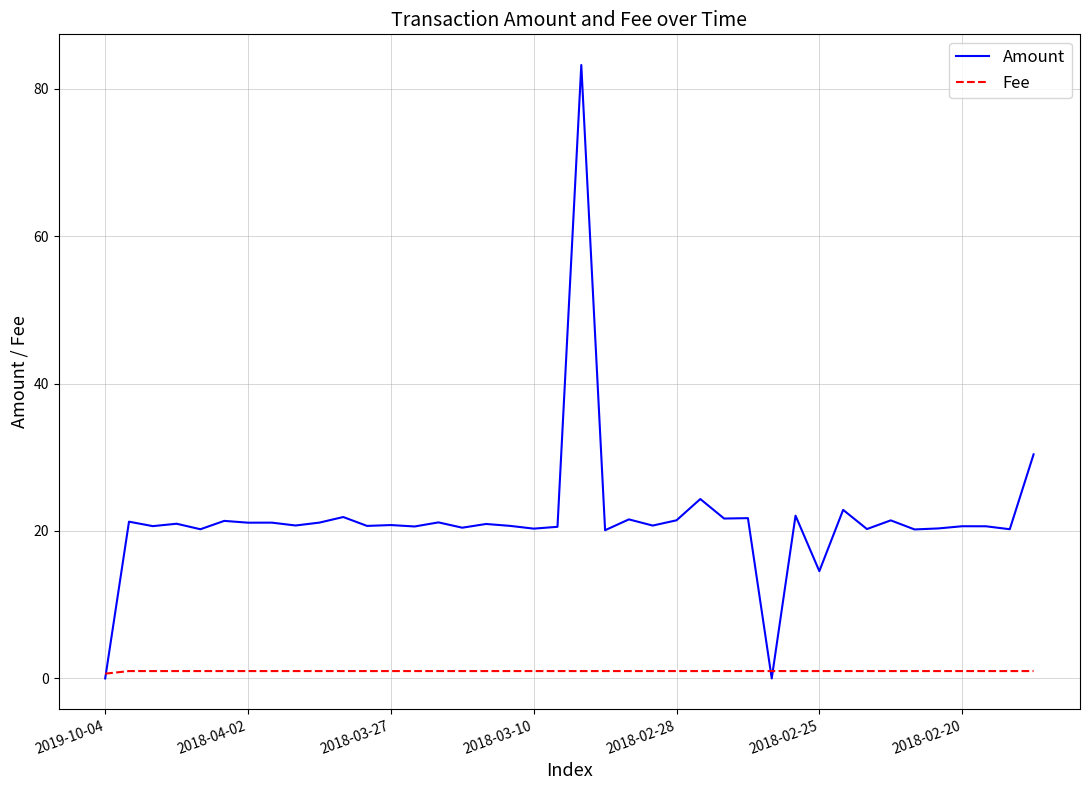

Which series has the largest total across all categories?

Amount